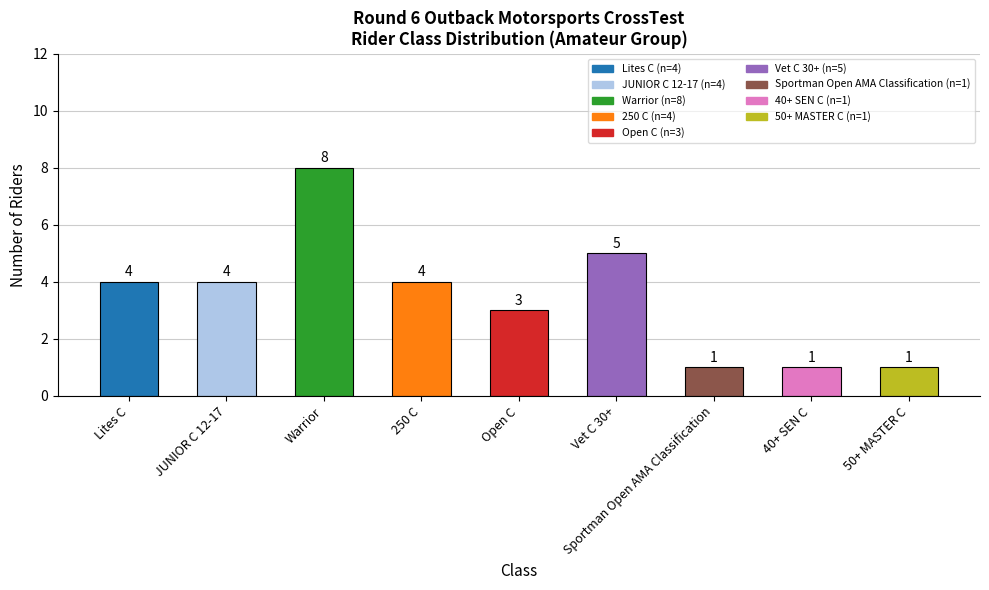

What is the sum of all values?

31